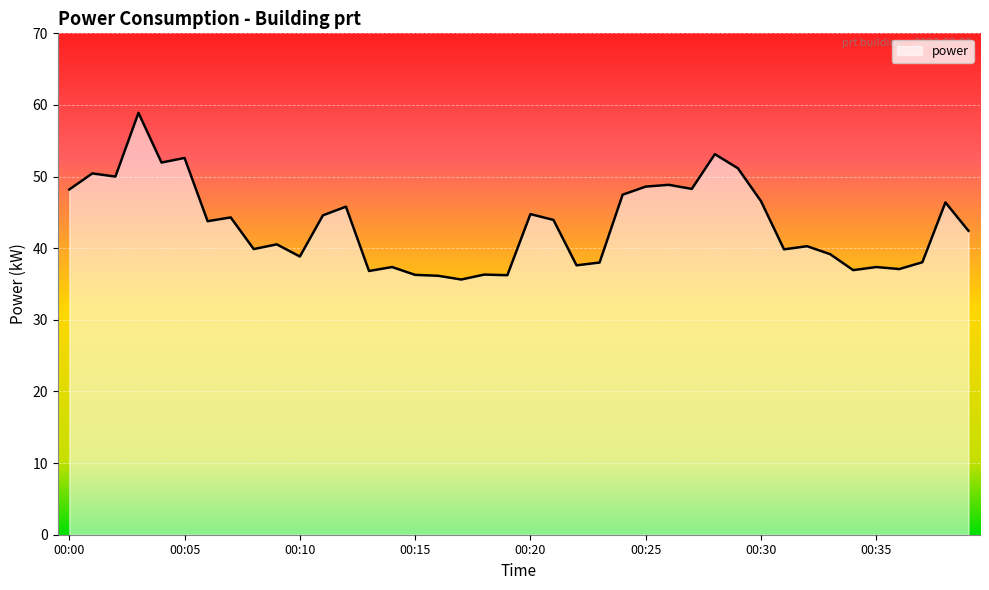

How many lines are shown in the chart?

1